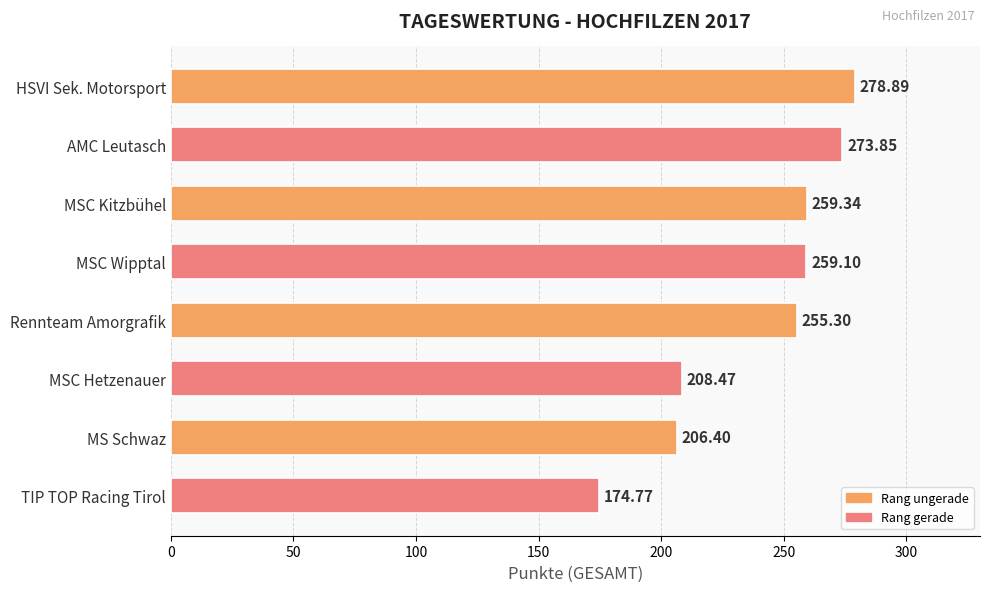

At which category does the chart reach its minimum across all series?

TIP TOP Racing Tirol